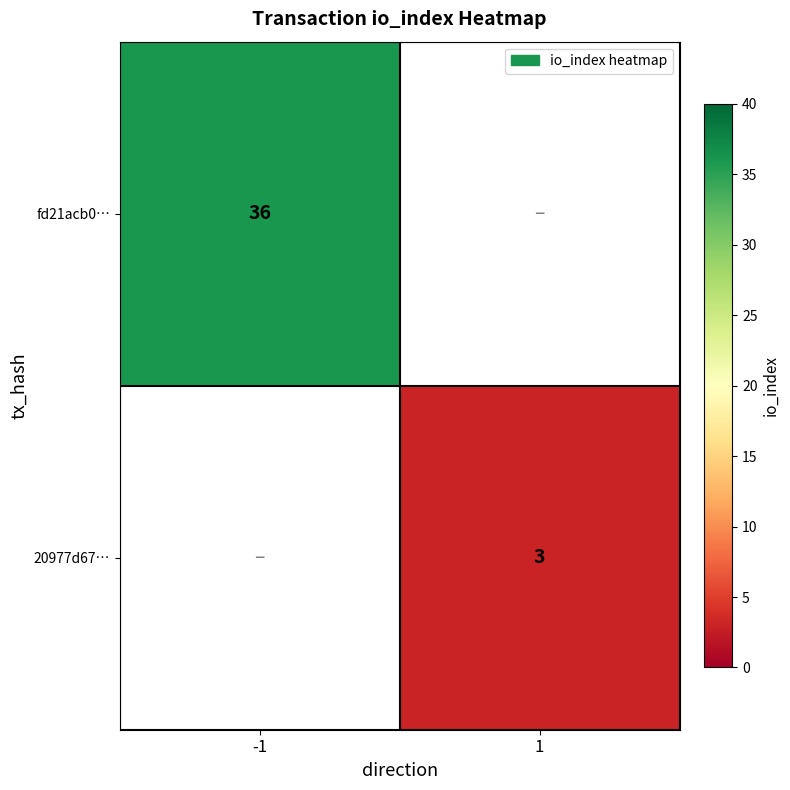

True or false: fd21acb0… has a value of 11 at -1.

False